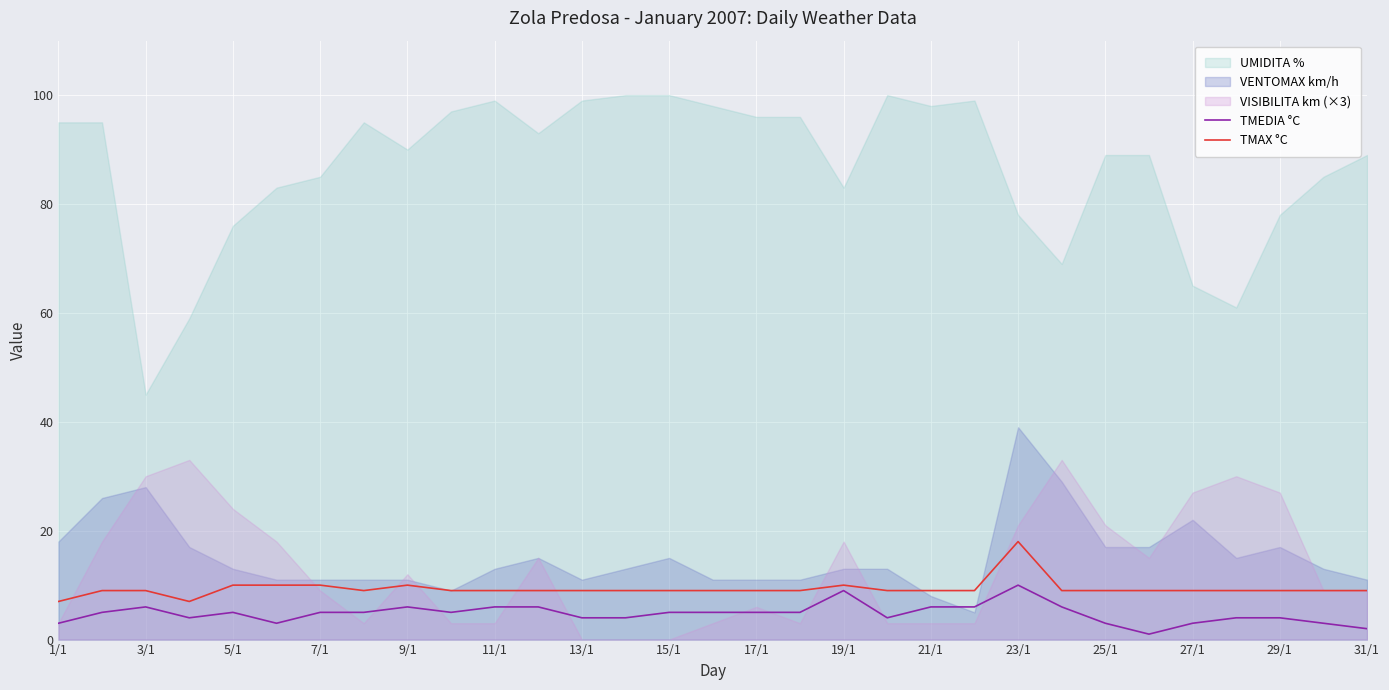

What is the maximum value for TMEDIA °C?

10